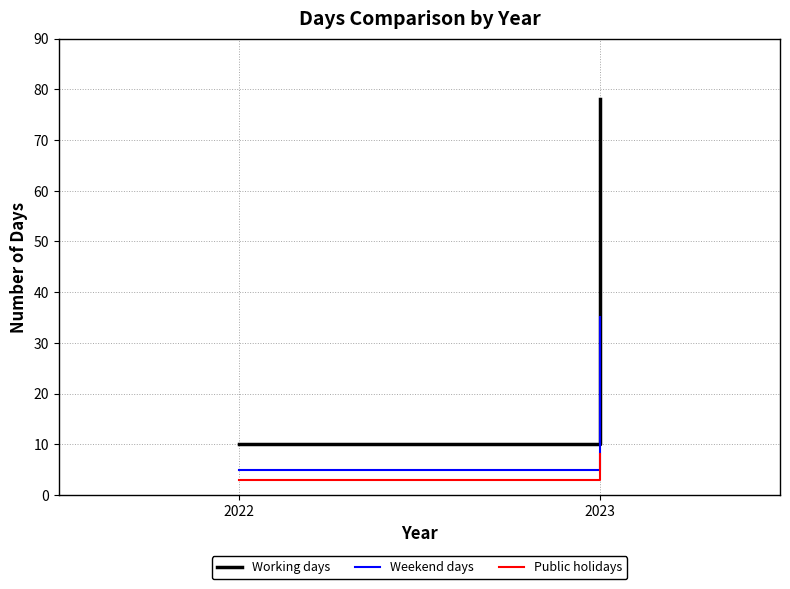

Reading left to right, list all the values displayed in this chart.

Working days: 10	78
Weekend days: 5	35
Public holidays: 3	8